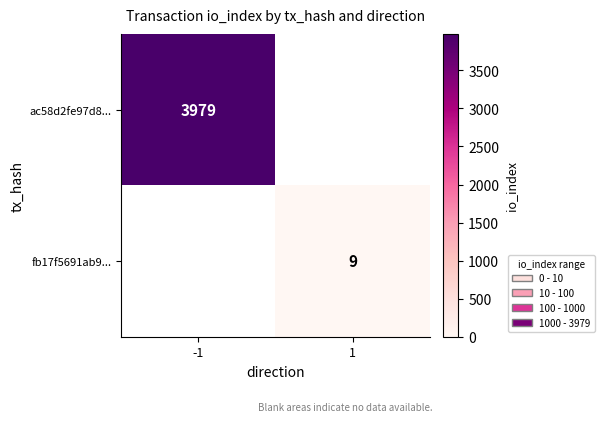

The ac58d2fe97d8... series shows 3979 at -1. True or false?

True